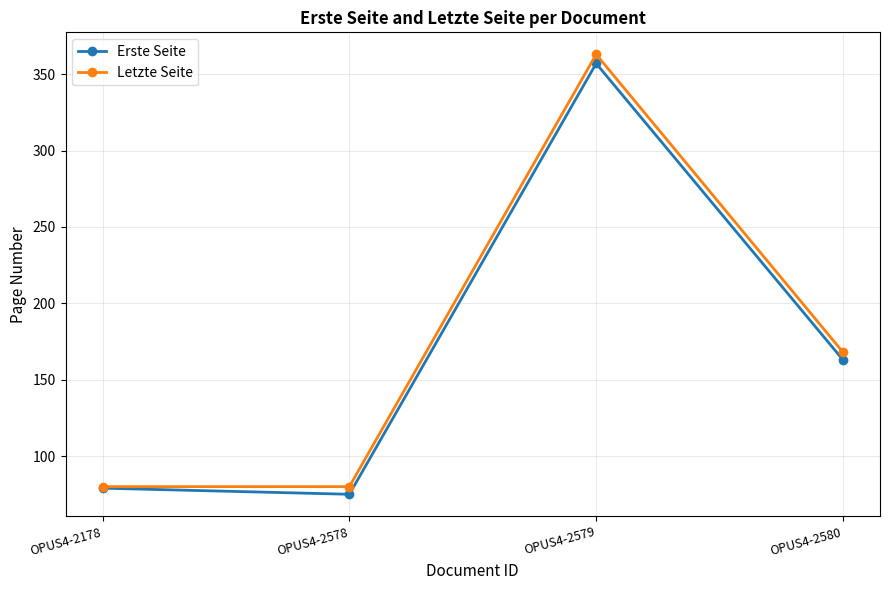

What is the difference between the maximum and minimum values in the Erste Seite series?

282